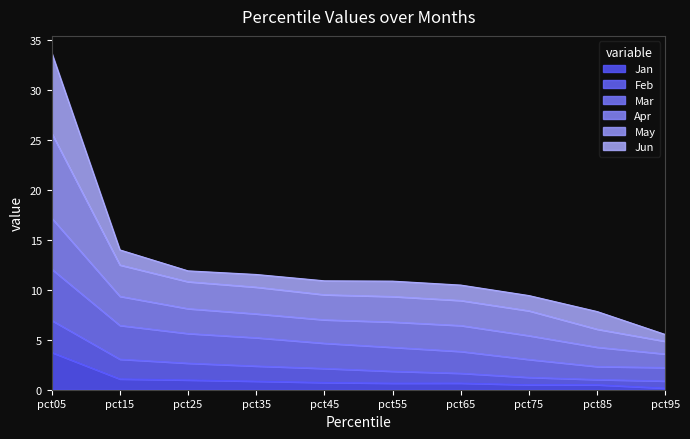

At which label is Jan closest to 1?

pct25